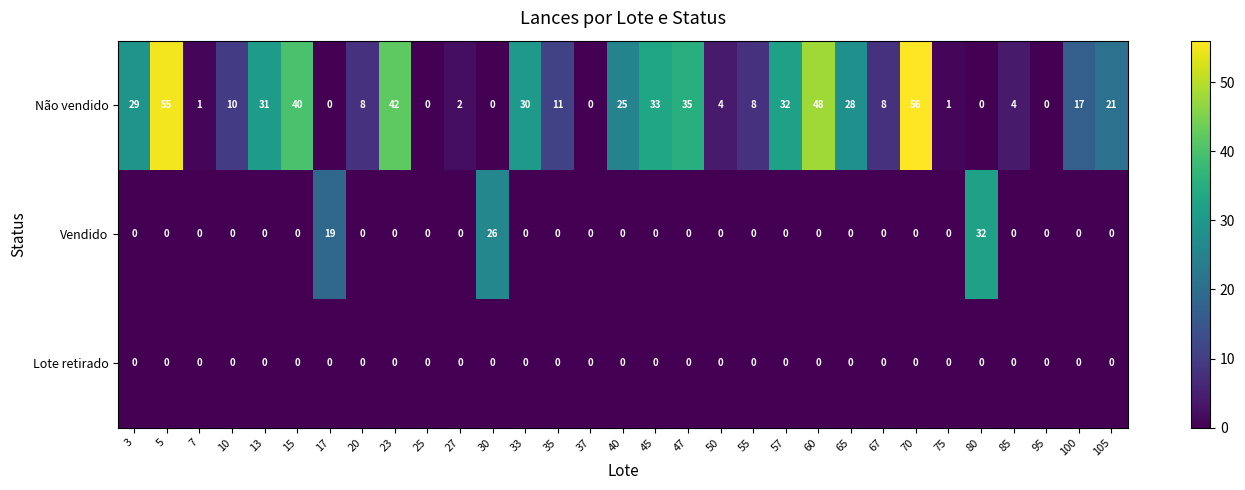

At which label does Vendido reach its peak?

80